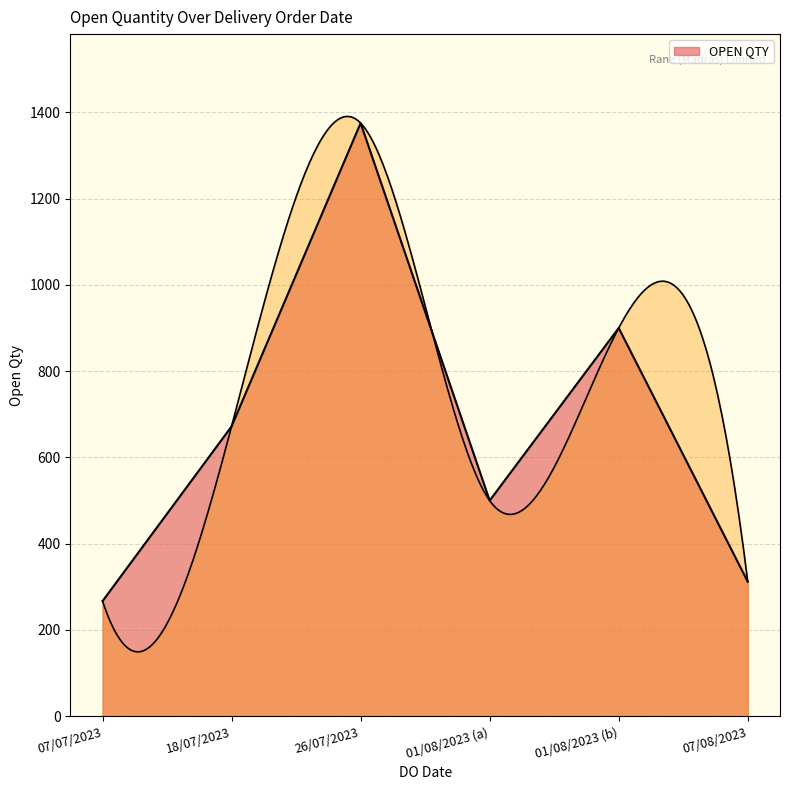

Approximately how many times larger is the value at 01/08/2023 compared to 26/07/2023?

0.4